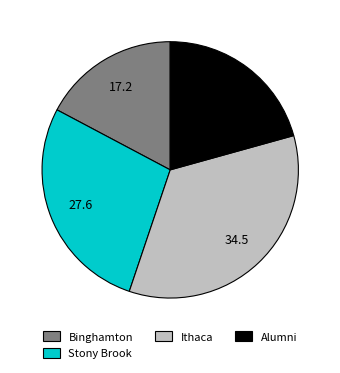

Is there any slice that represents more than half of the pie?

No